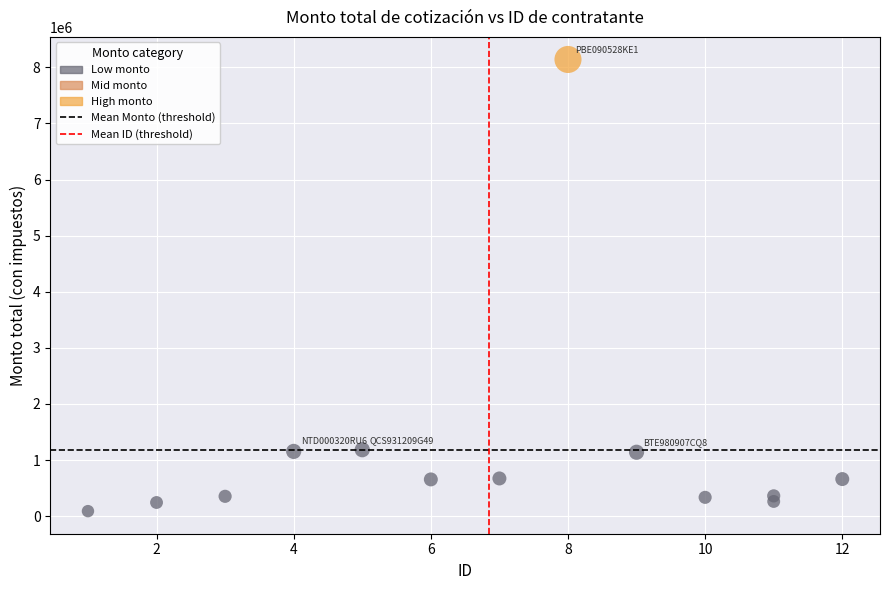

What is the range of X values (max minus min)?

11